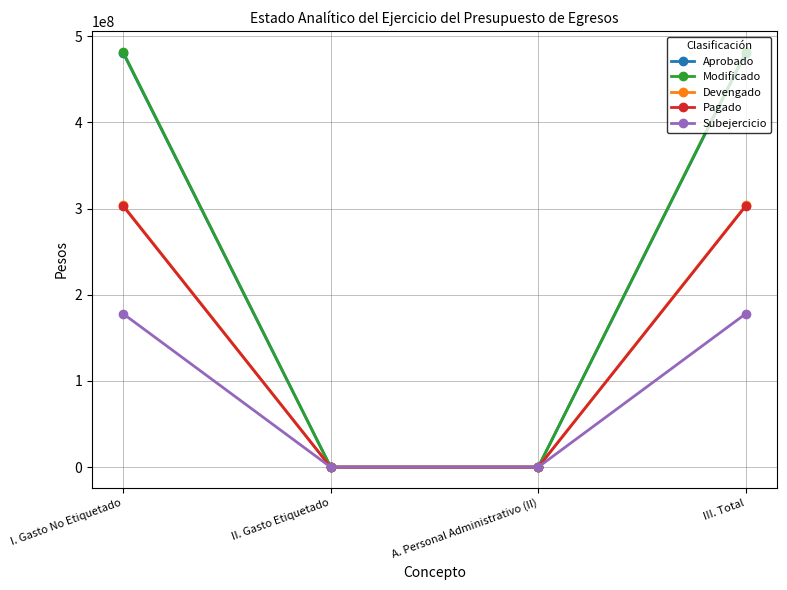

Count the number of categories in the chart.

4